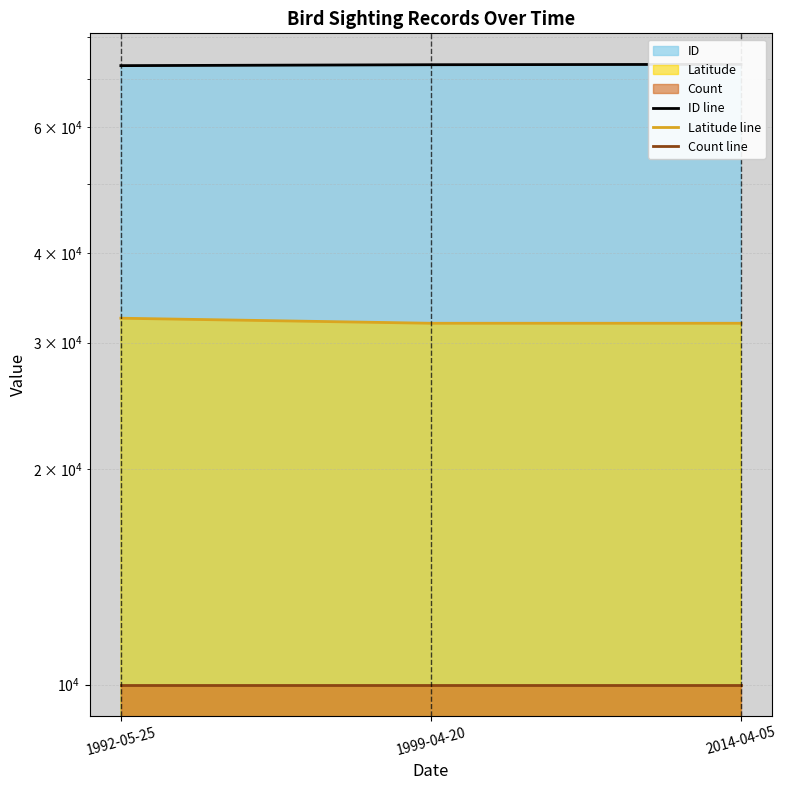

Is it true that ID line equals 125780.5 at 2014-04-05?

False